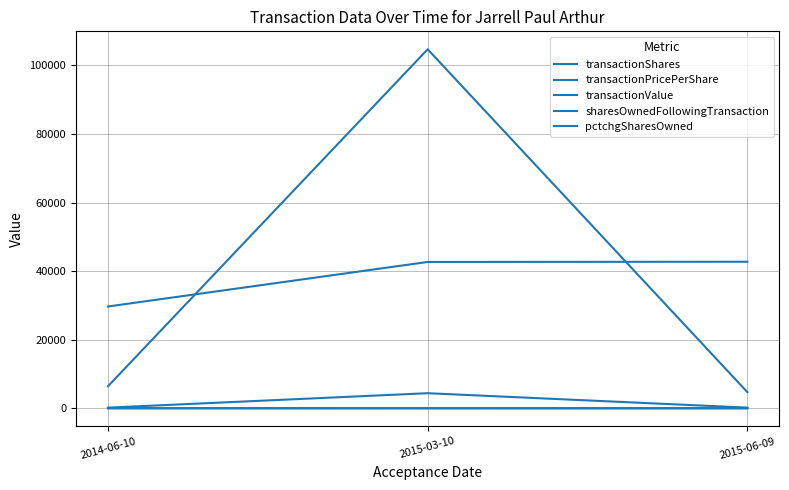

What is the sum of all pctchgSharesOwned values?

-10.0